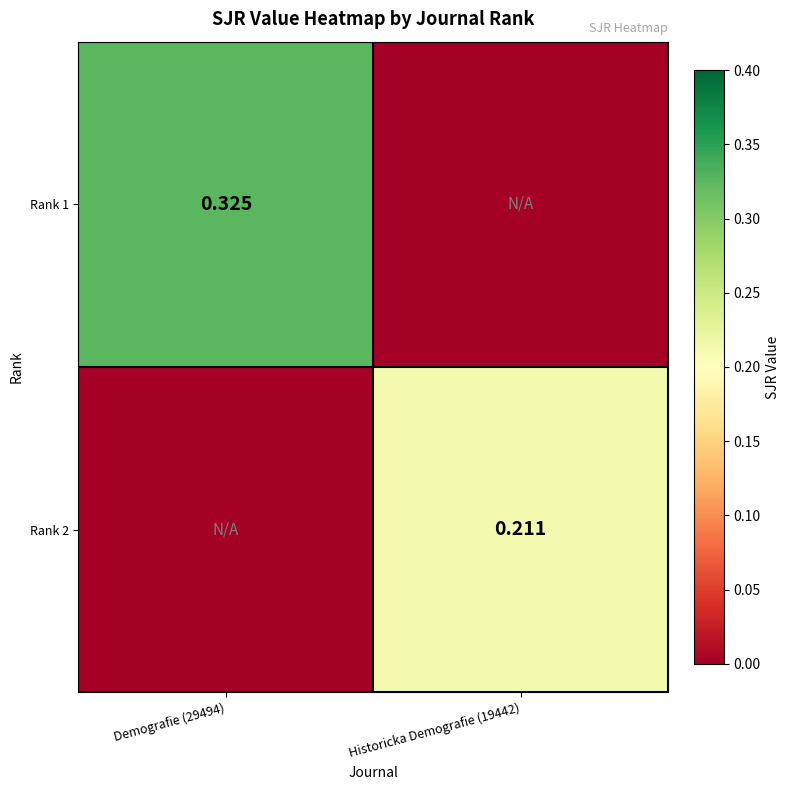

Where is Rank 1 nearest to the value 0?

Historicka Demografie (19442)